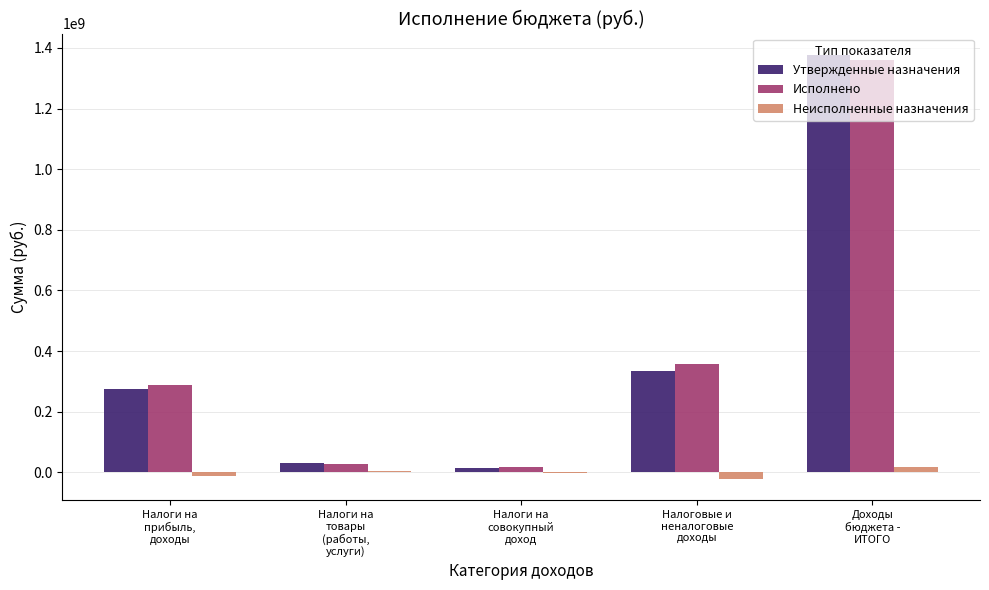

Is the value of Утвержденные назначения at Налоги на
товары
(работы,
услуги) greater than the value of Исполнено at Доходы
бюджета -
ИТОГО?

No